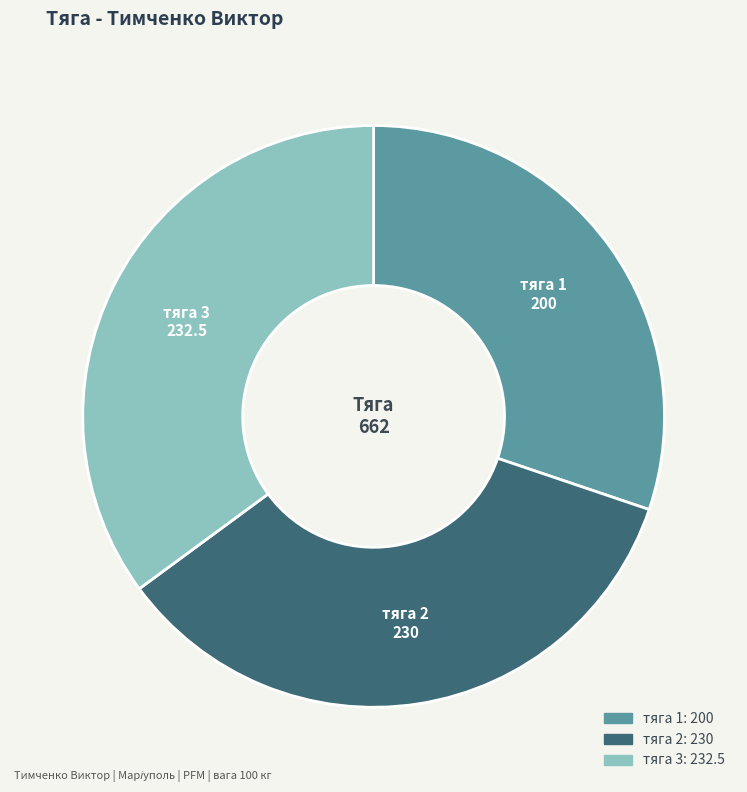

Count the number of slices in the pie.

3